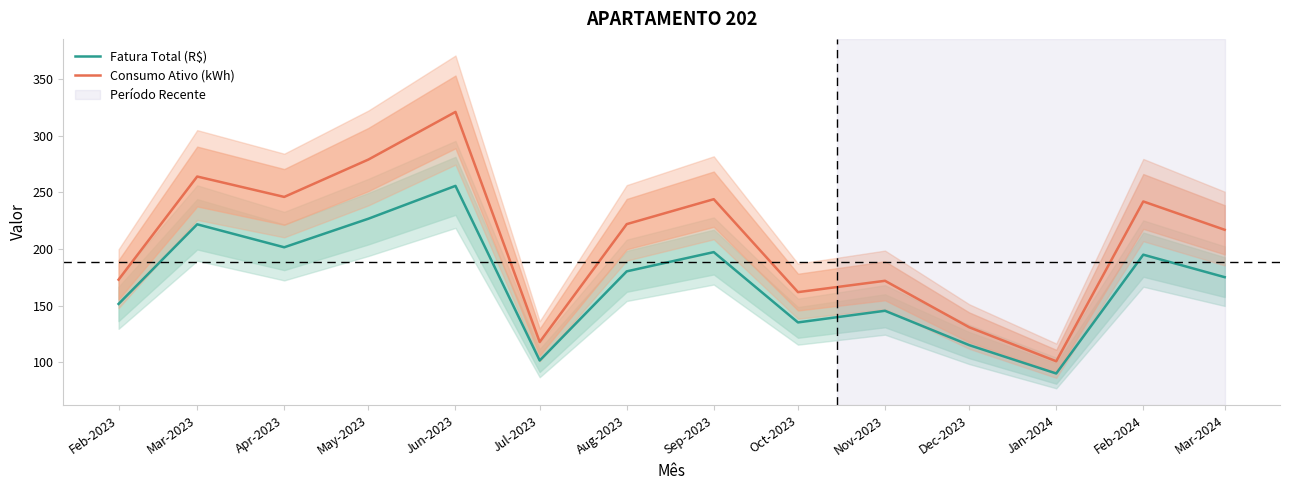

In Fatura Total (R$), how many points are lower than both neighbors (excluding endpoints)?

4